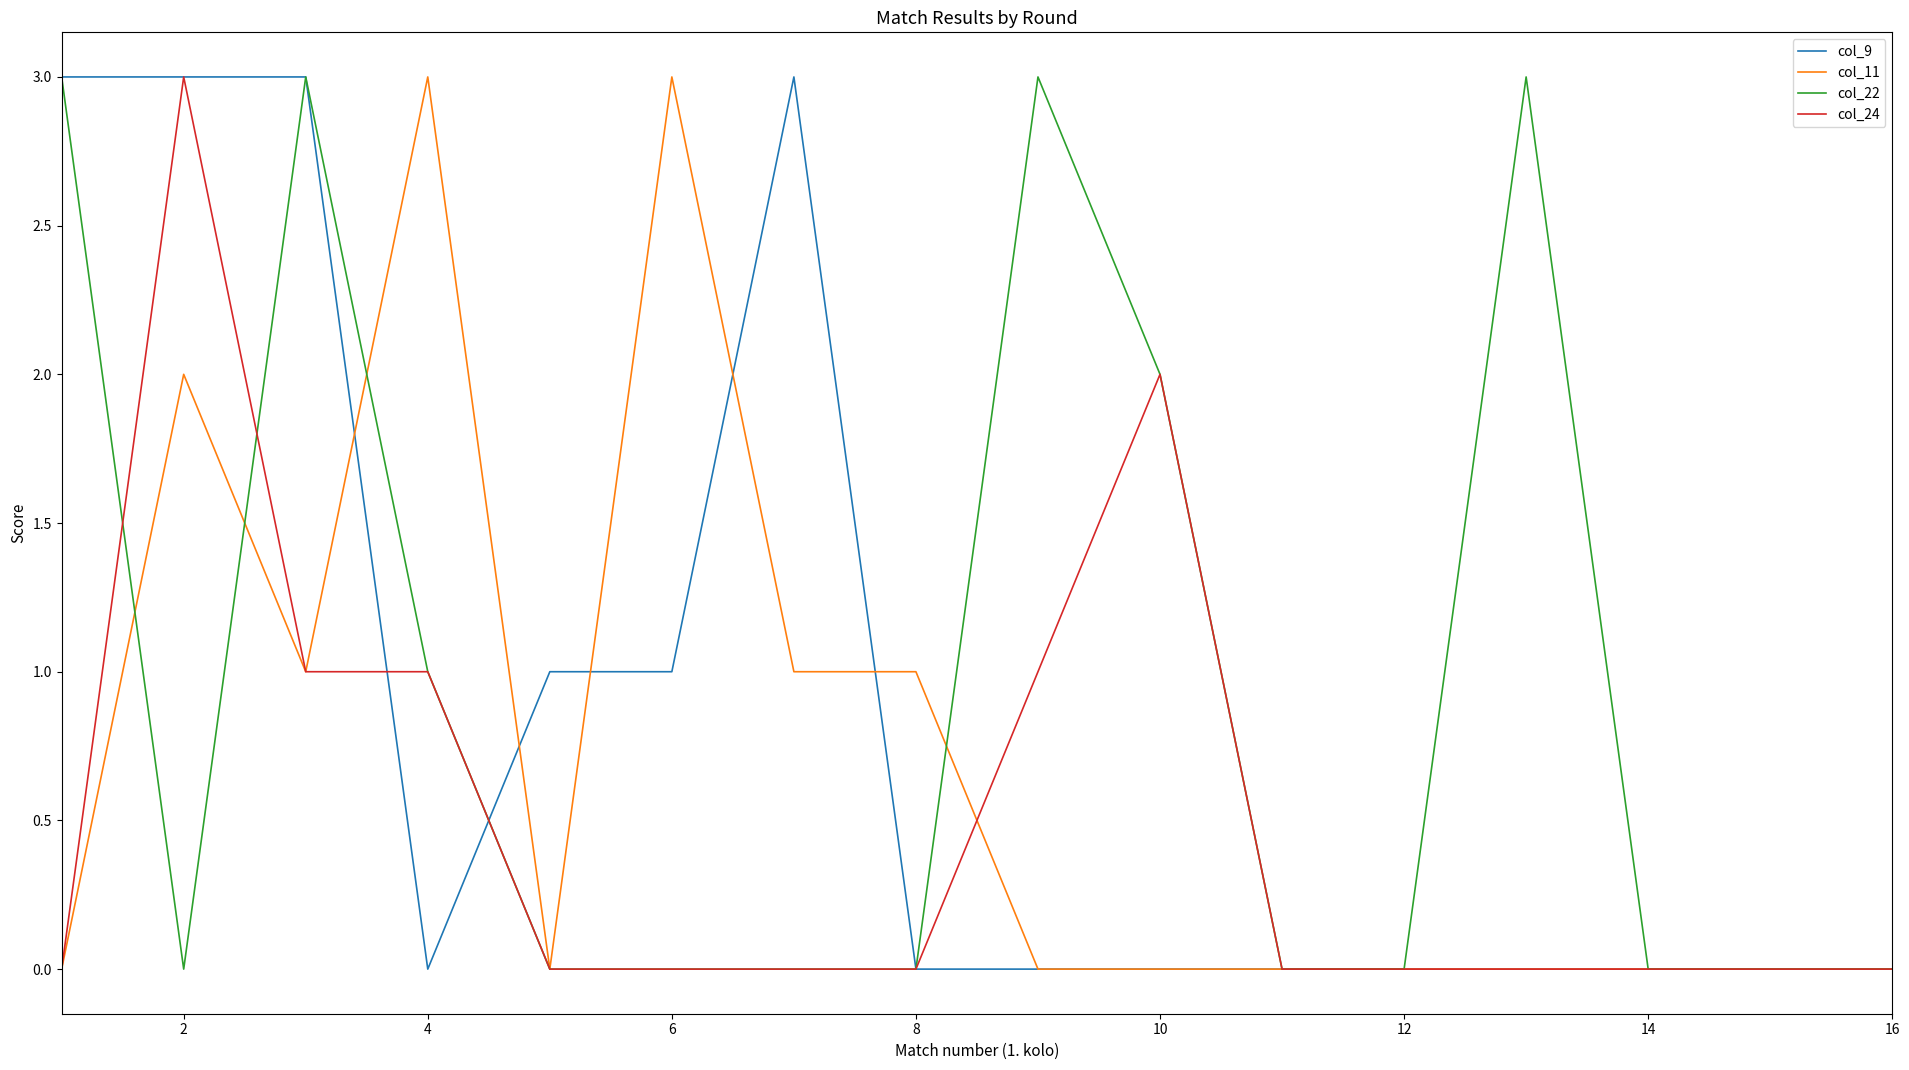

Count the col_22 values in the range 0 to 3.

16